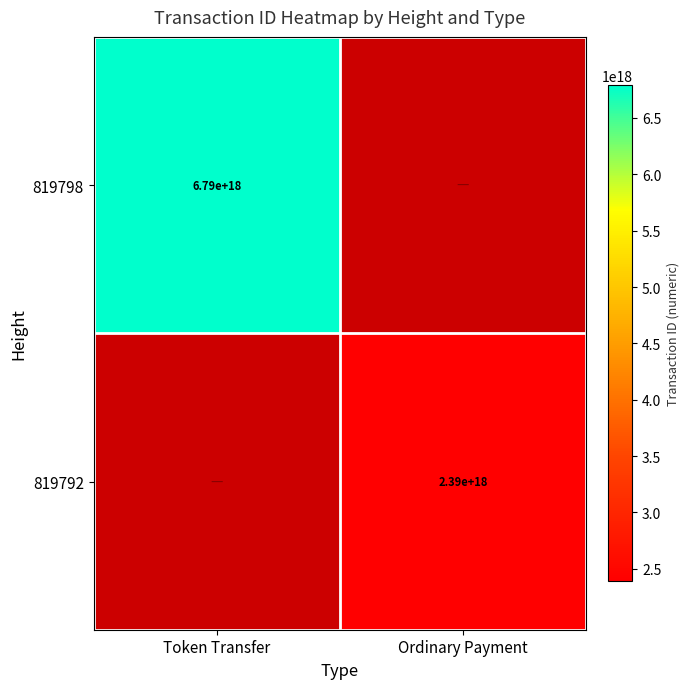

How many categories are shown in the chart?

2